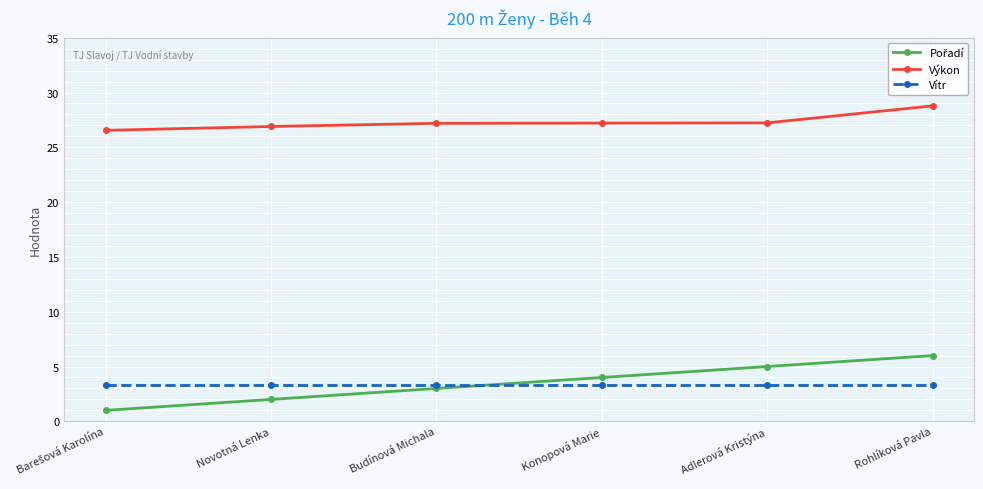

What is the smallest value displayed?

1.0